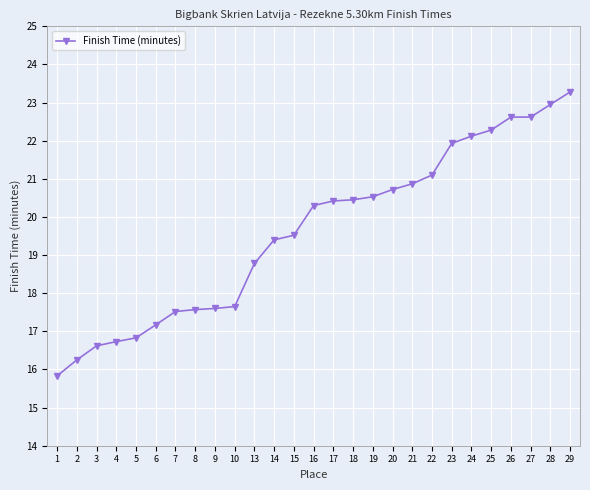

What is the value of the 24th point from the left?

22.6